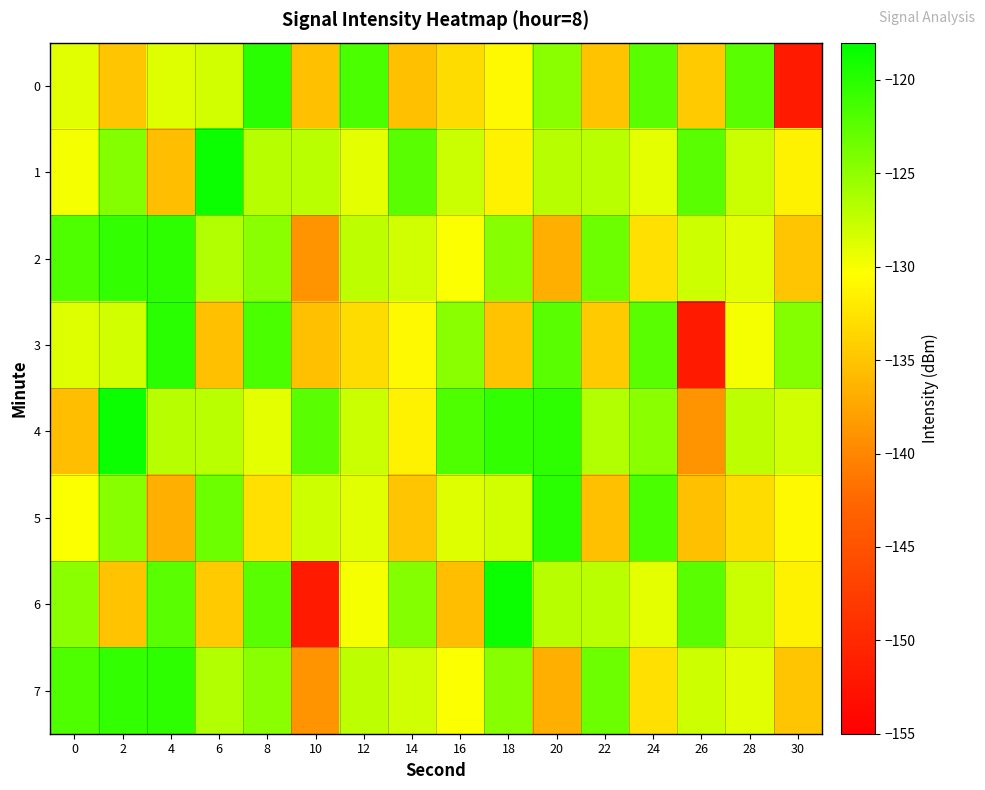

Reading left to right, what are all the values shown in this chart?

0: 0=-128.9	2=-134.9	4=-128.7	6=-128.2	8=-120.1	10=-135.4	12=-121.6	14=-135.4	16=-133.1	18=-130.9	20=-124.7	22=-135.2	24=-122.4	26=-134.6	28=-122.4	30=-151.7
1: 0=-129.9	2=-124.4	4=-135.5	6=-118.7	8=-126.9	10=-127.0	12=-129.1	14=-122.4	16=-127.8	18=-131.4	20=-126.9	22=-127.0	24=-129.1	26=-122.4	28=-127.8	30=-131.4
2: 0=-121.8	2=-120.5	4=-120.2	6=-126.6	8=-124.7	10=-138.9	12=-127.2	14=-128.0	16=-130.3	18=-124.6	20=-136.7	22=-123.3	24=-132.7	26=-127.9	28=-128.9	30=-134.9
3: 0=-128.7	2=-128.2	4=-120.1	6=-135.4	8=-121.6	10=-135.4	12=-133.1	14=-130.9	16=-124.7	18=-135.2	20=-122.4	22=-134.6	24=-122.4	26=-151.7	28=-129.9	30=-124.4
4: 0=-135.5	2=-118.7	4=-126.9	6=-127.0	8=-129.1	10=-122.4	12=-127.8	14=-131.4	16=-121.8	18=-120.5	20=-120.2	22=-126.6	24=-124.7	26=-138.9	28=-127.2	30=-128.0
5: 0=-130.3	2=-124.6	4=-136.7	6=-123.3	8=-132.7	10=-127.9	12=-128.9	14=-134.9	16=-128.7	18=-128.2	20=-120.1	22=-135.4	24=-121.6	26=-135.4	28=-133.1	30=-130.9
6: 0=-124.7	2=-135.2	4=-122.4	6=-134.6	8=-122.4	10=-151.7	12=-129.9	14=-124.4	16=-135.5	18=-118.7	20=-126.9	22=-127.0	24=-129.1	26=-122.4	28=-127.8	30=-131.4
7: 0=-121.8	2=-120.5	4=-120.2	6=-126.6	8=-124.7	10=-138.9	12=-127.2	14=-128.0	16=-130.3	18=-124.6	20=-136.7	22=-123.3	24=-132.7	26=-127.9	28=-128.9	30=-134.9